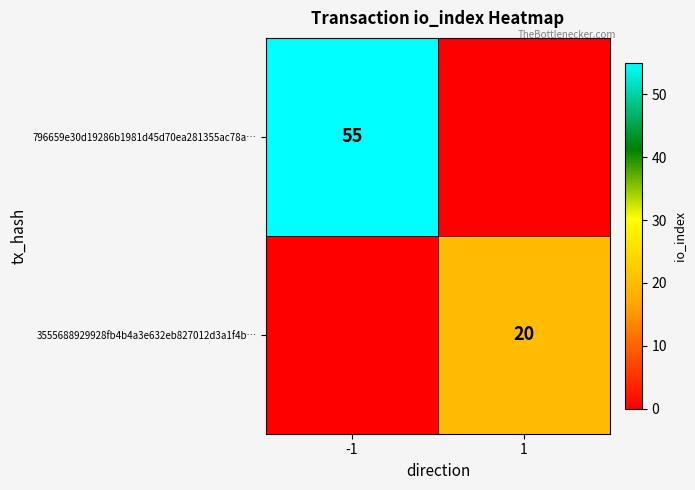

Is the value of 796659e30d19286b1981d45d70ea281355ac78a… at -1 greater than the value of 3555688929928fb4b4a3e632eb827012d3a1f4b… at 1?

Yes